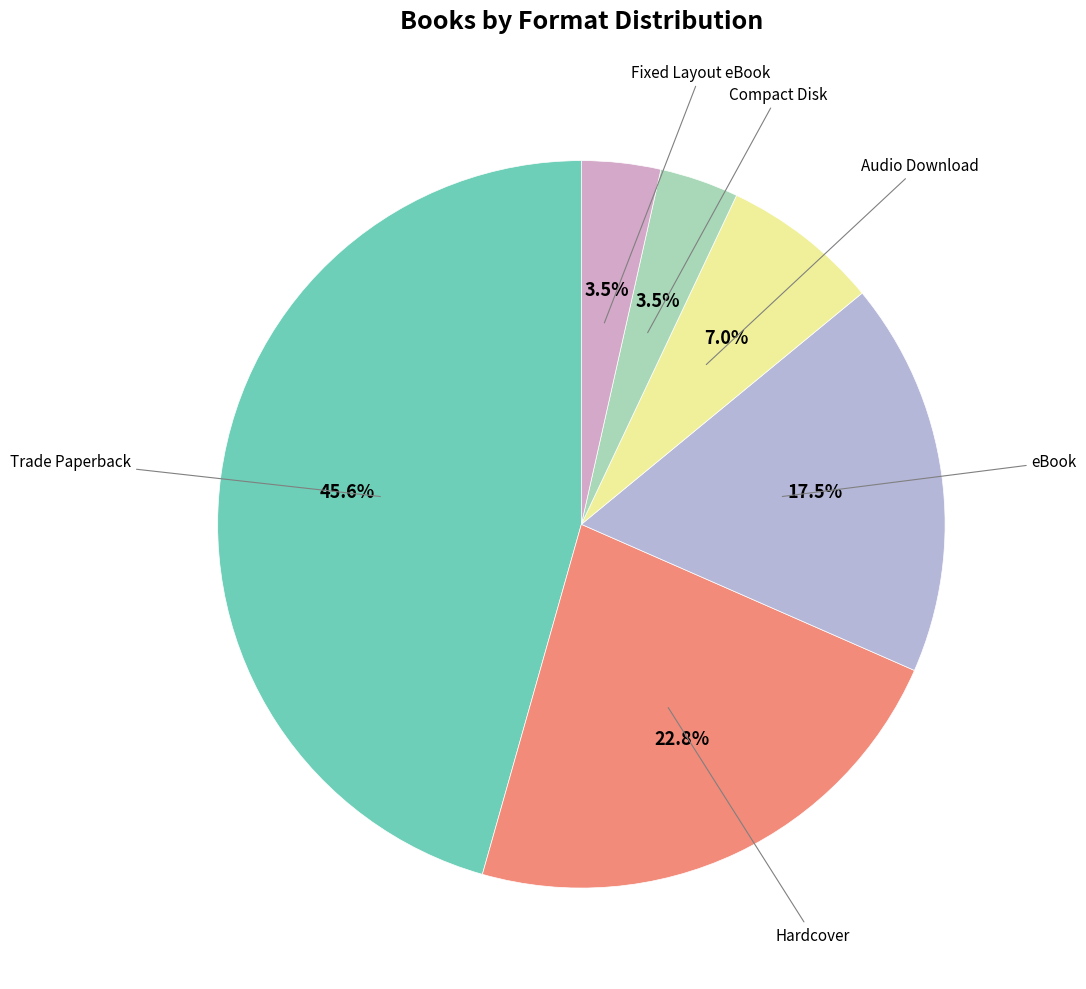

How many segments does this pie chart have?

6